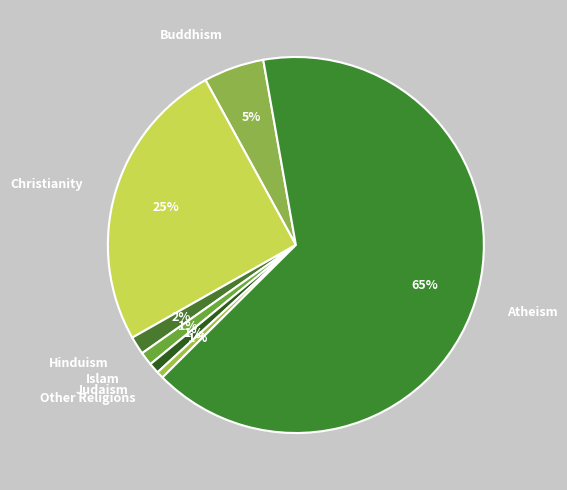

The Christianity slice represents 25% of the pie. True or false?

True